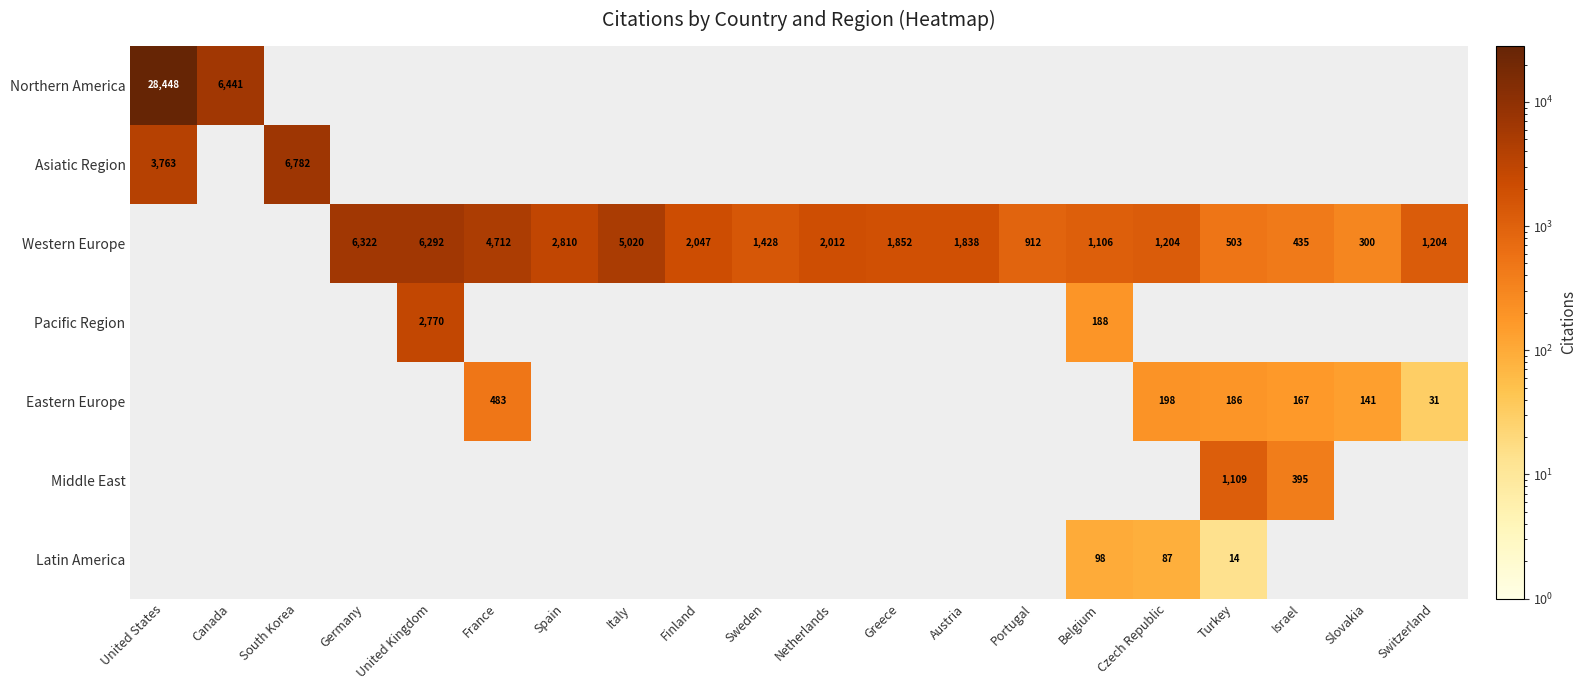

The value of Asiatic Region at United States is 3763. True or false?

True